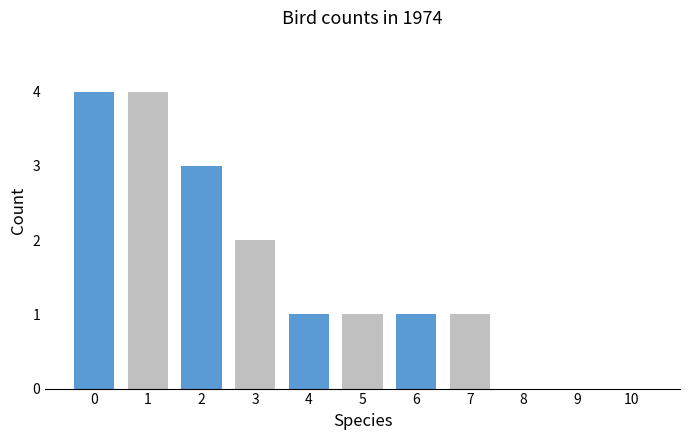

Are the bars horizontal?

No